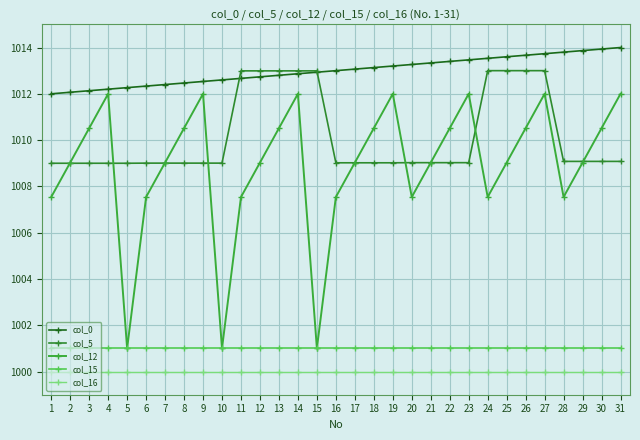

Which series has the widest spread of values?

col_12